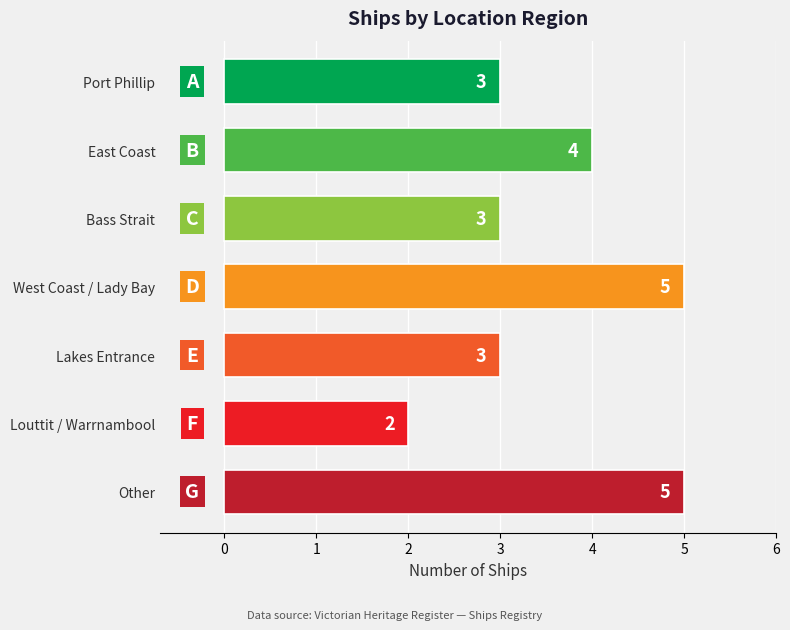

The value at Port Phillip is 1. True or false?

False